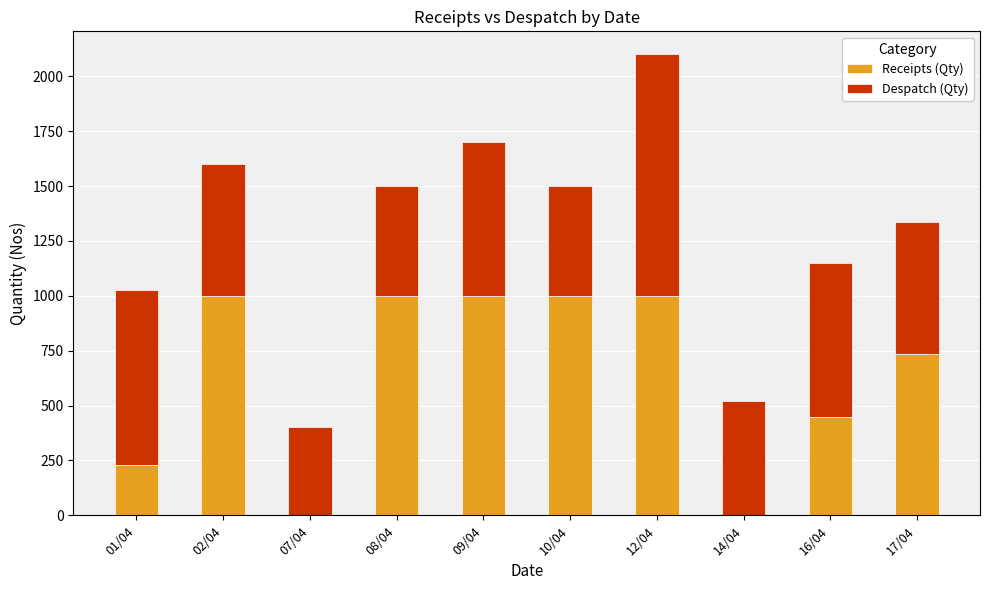

What is the highest value of the Receipts (Qty) series?

1000